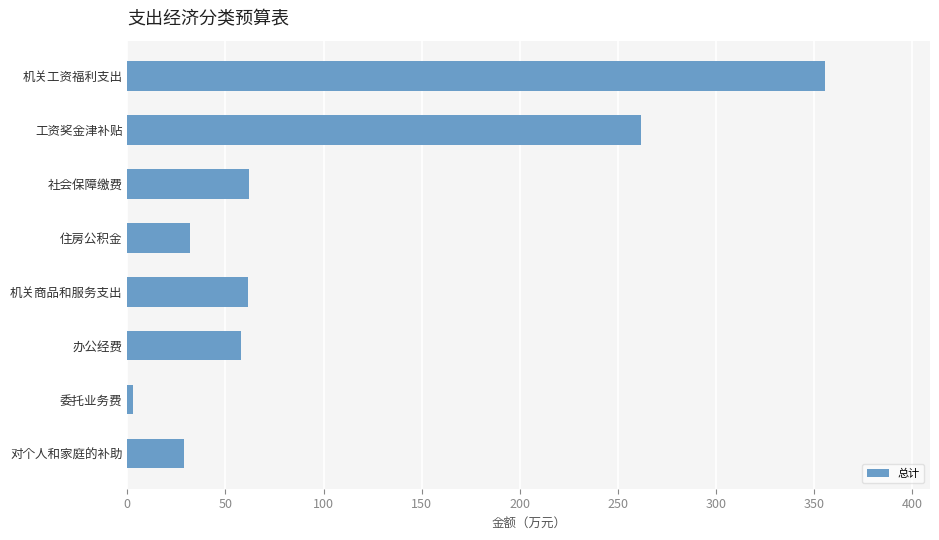

Which label corresponds to the smallest value in the chart?

委托业务费